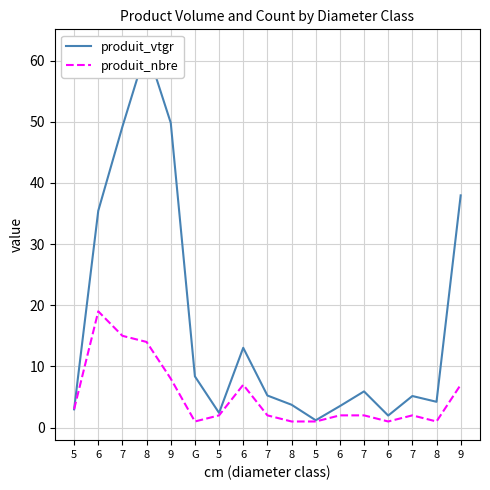

Where do produit_nbre and produit_vtgr first cross each other?

5 and 6